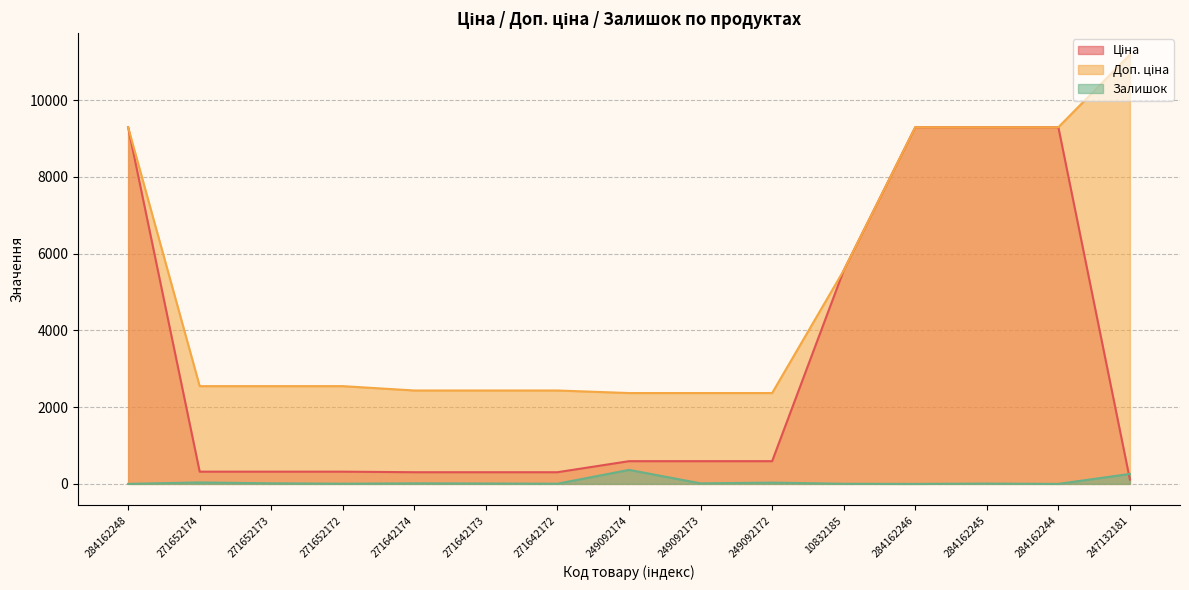

At which category does the chart reach its minimum across all series?

284162248